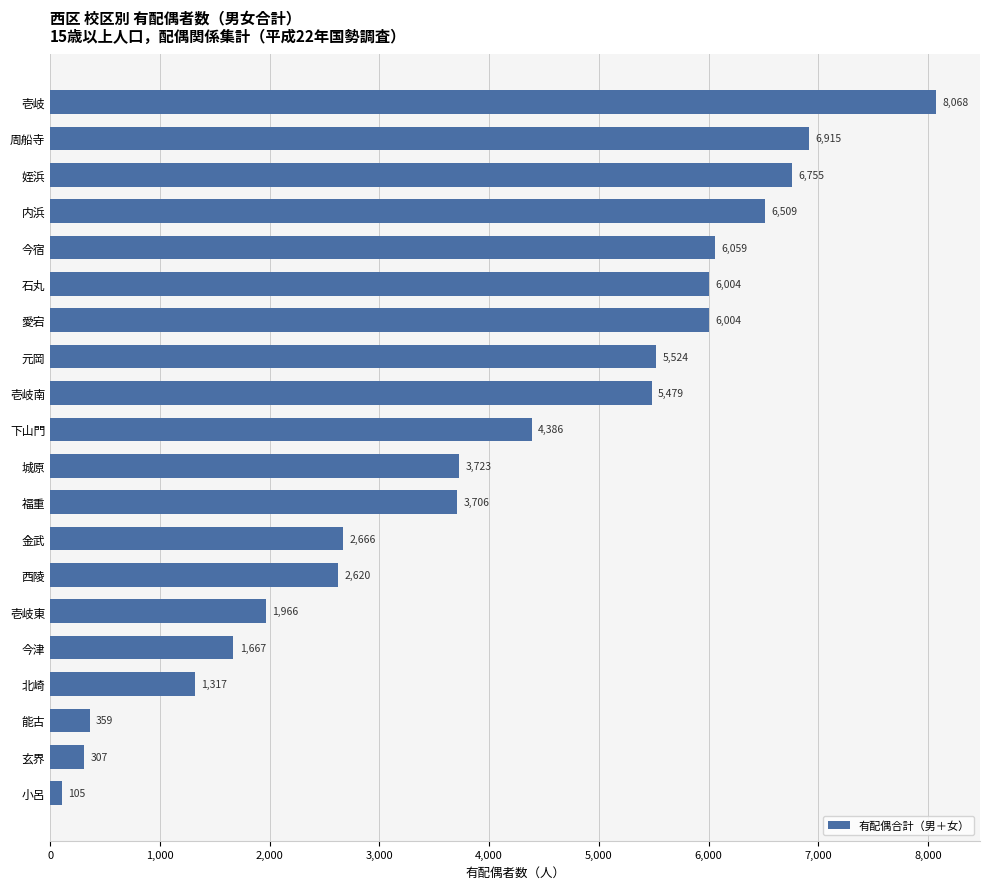

At which label is the value closest to 4086?

下山門